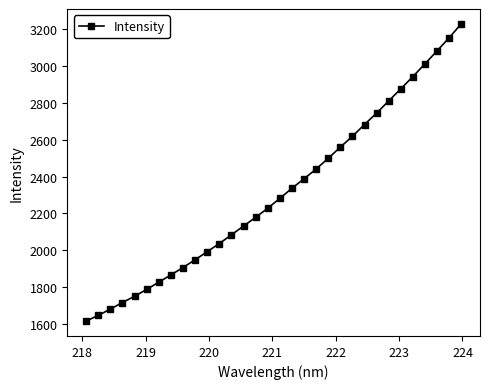

What is the value of the 6th point from the left?

1786.0